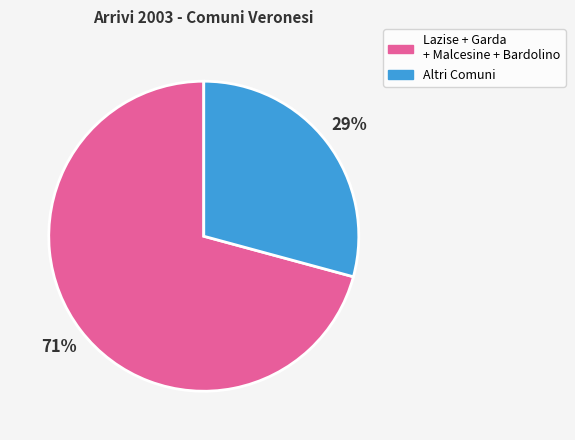

Is there any slice that represents more than half of the pie?

Yes